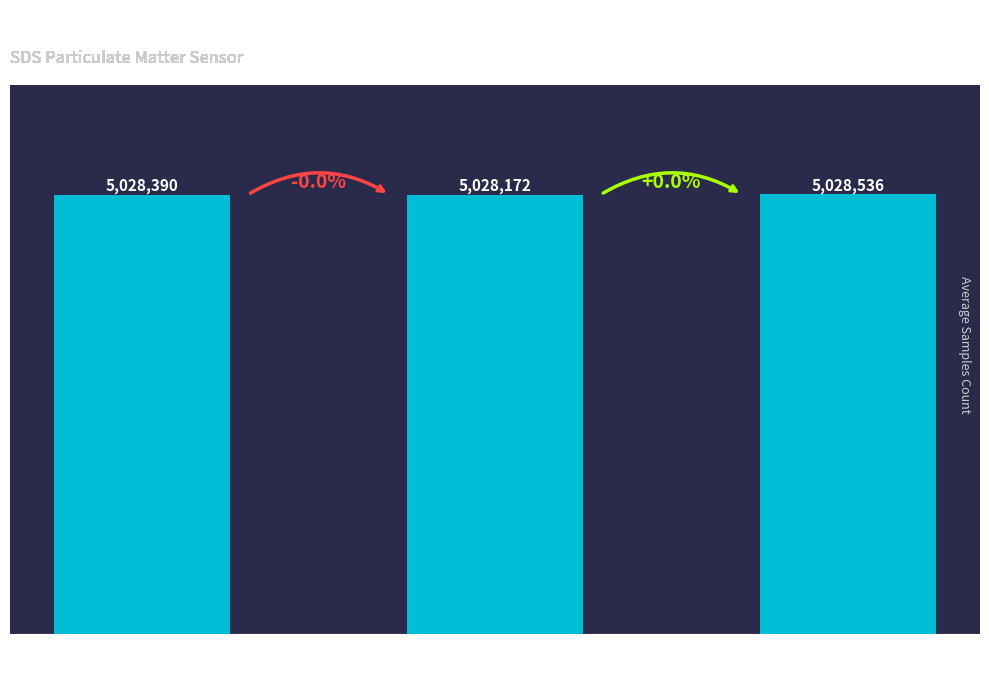

What is the change in value from Signal
-66 dBm to Signal
-65 dBm?

-217.7